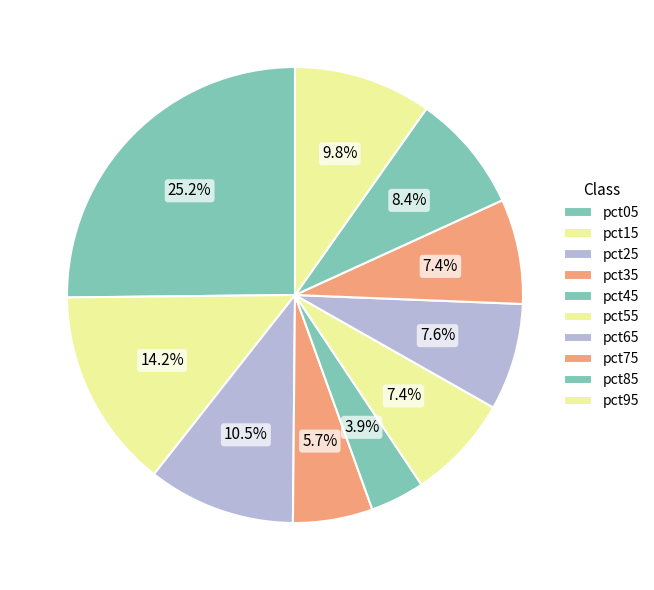

Does any single category account for the majority?

No